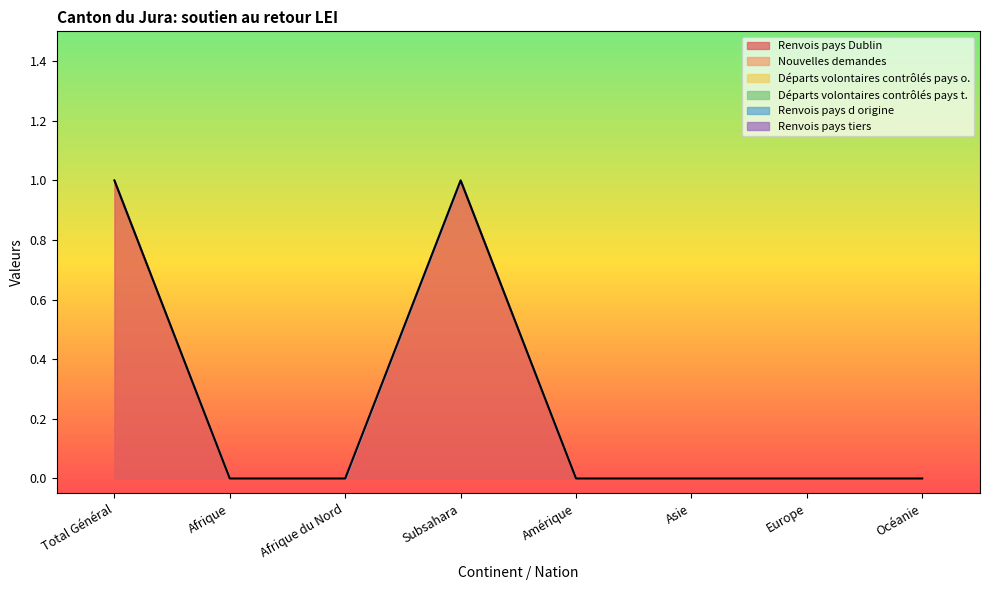

True or false: Nouvelles demandes and Départs volontaires contrôlés pays t. cross at least once.

False